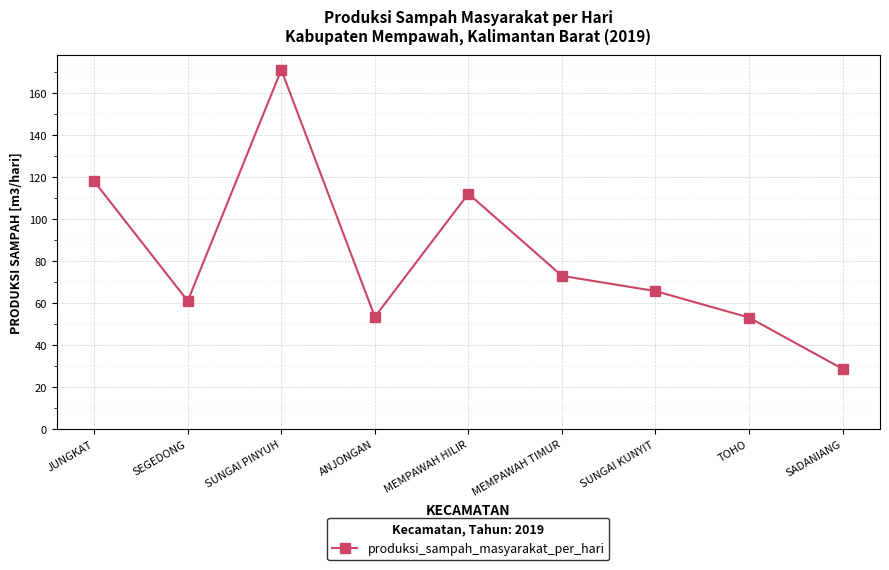

True or false: there are more than 2 points higher than both neighbors.

False